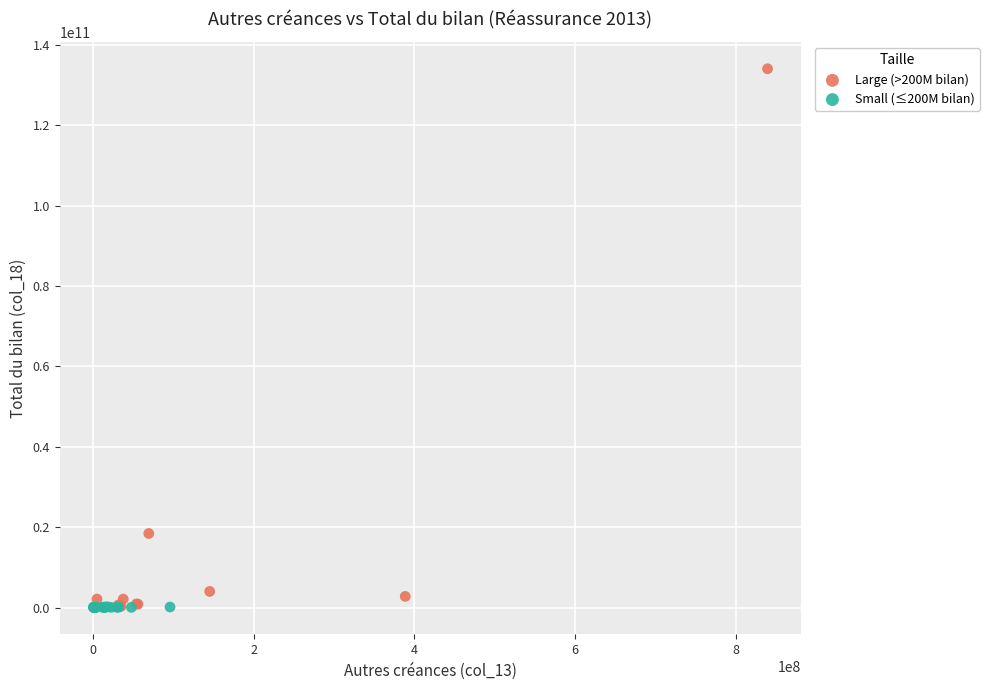

Which series has the largest Y range (max minus min)?

Large (>200M bilan)